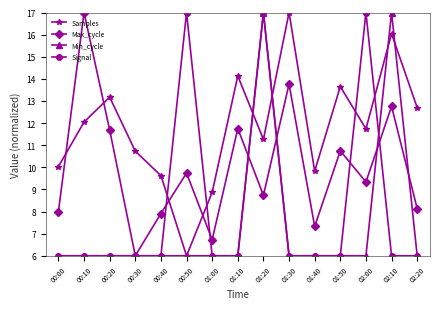

Rank the series by their average value, from highest to lowest.

Samples, Max_cycle, Signal, Min_cycle